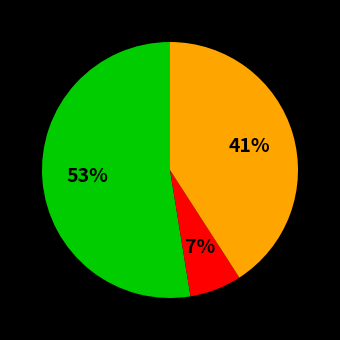

How many slices are in this pie chart?

3